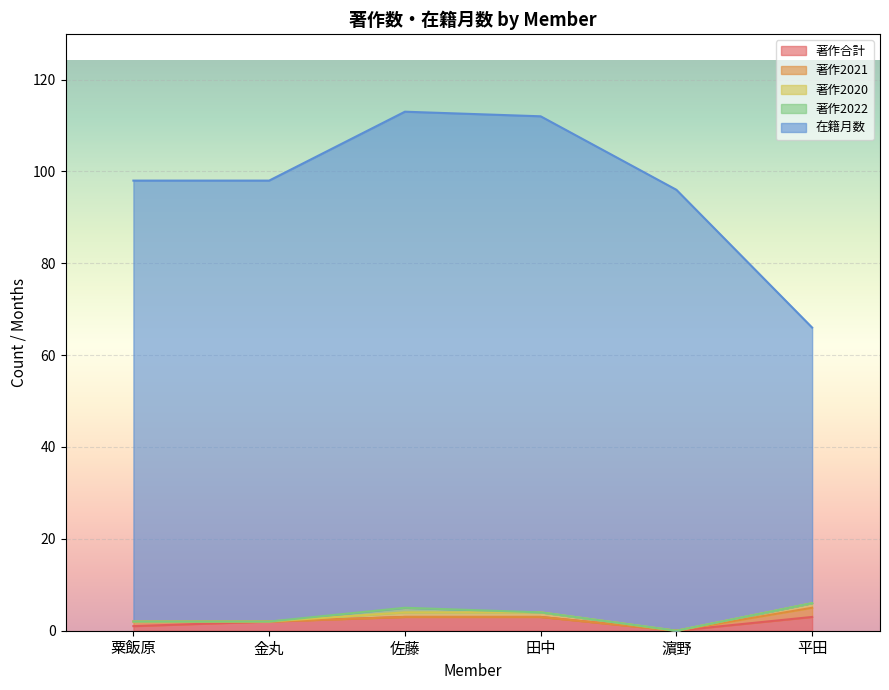

Reading right to left, list all the values displayed in this chart.

著作合計: 平田=3	濵野=0	田中=3	佐藤=3	金丸=2	粟飯原=1
著作2021: 平田=2	濵野=0	田中=0	佐藤=0	金丸=0	粟飯原=1
著作2020: 平田=1	濵野=0	田中=1	佐藤=1	金丸=0	粟飯原=0
著作2022: 平田=0	濵野=0	田中=0	佐藤=1	金丸=0	粟飯原=0
在籍月数: 平田=60	濵野=96	田中=108	佐藤=108	金丸=96	粟飯原=96